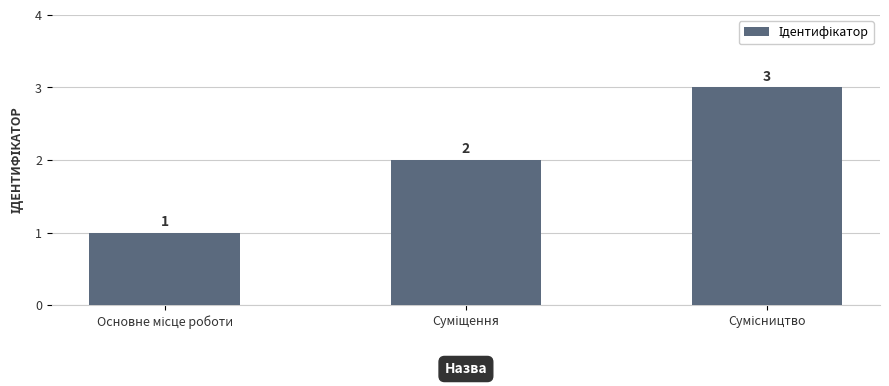

What is the value of the 3rd bar from the left?

3